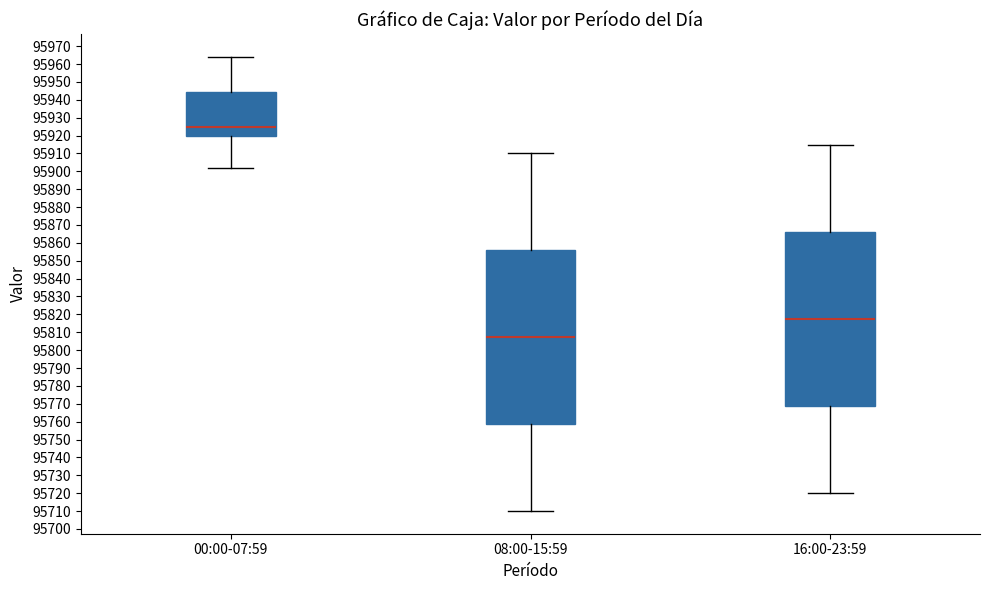

Which box has the lowest median line?

08:00-15:59